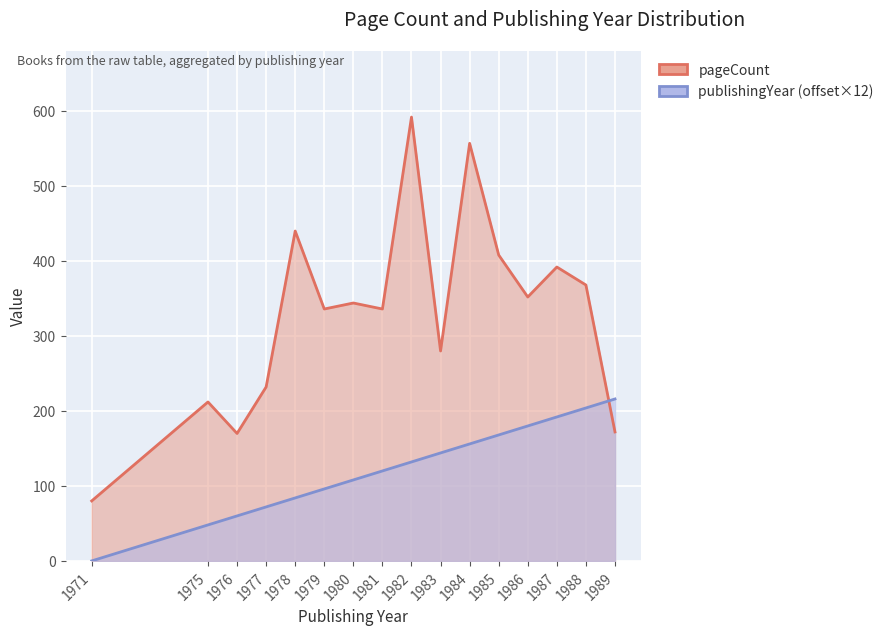

What is the difference between the maximum and minimum values in the pageCount series?

512